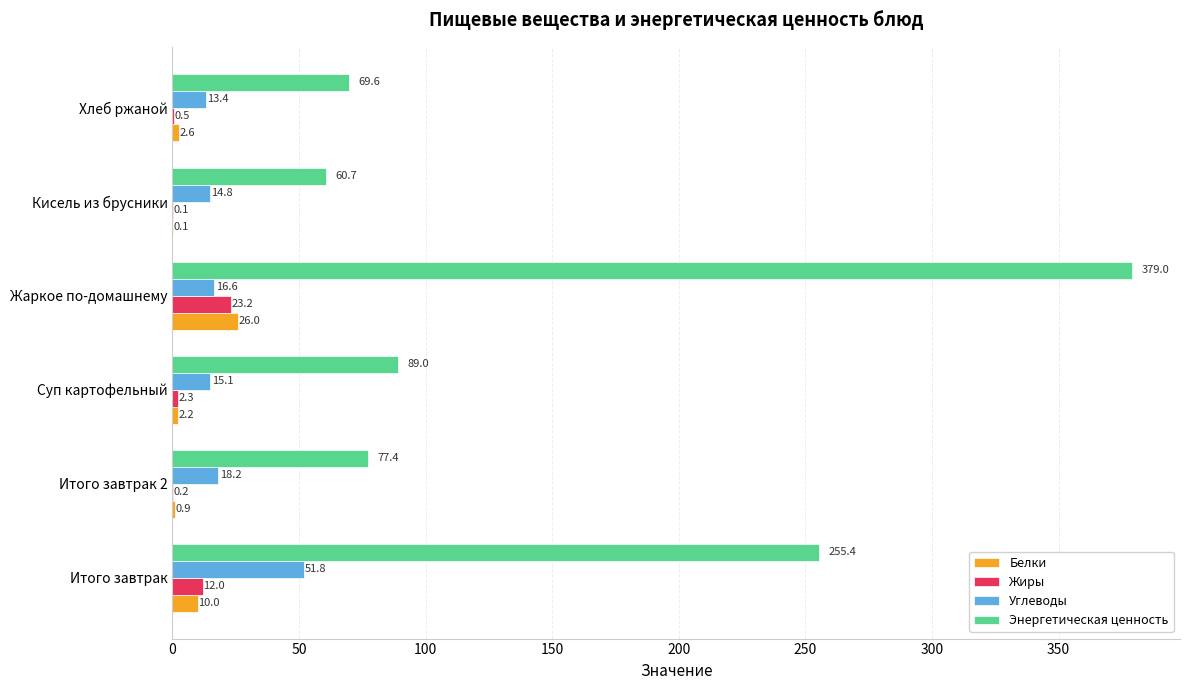

Which series changed the most between Итого завтрак 2 and Кисель из брусники?

Энергетическая ценность